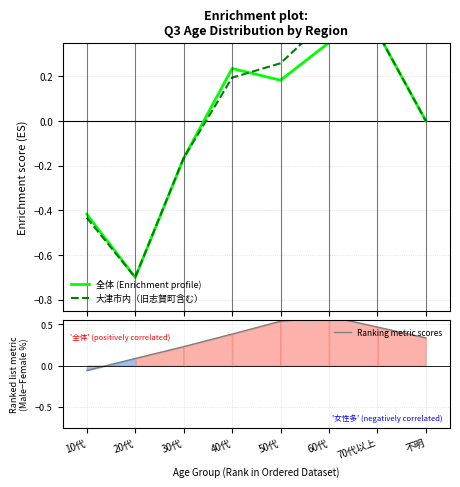

Which series has the largest total across all categories?

Ranking metric scores